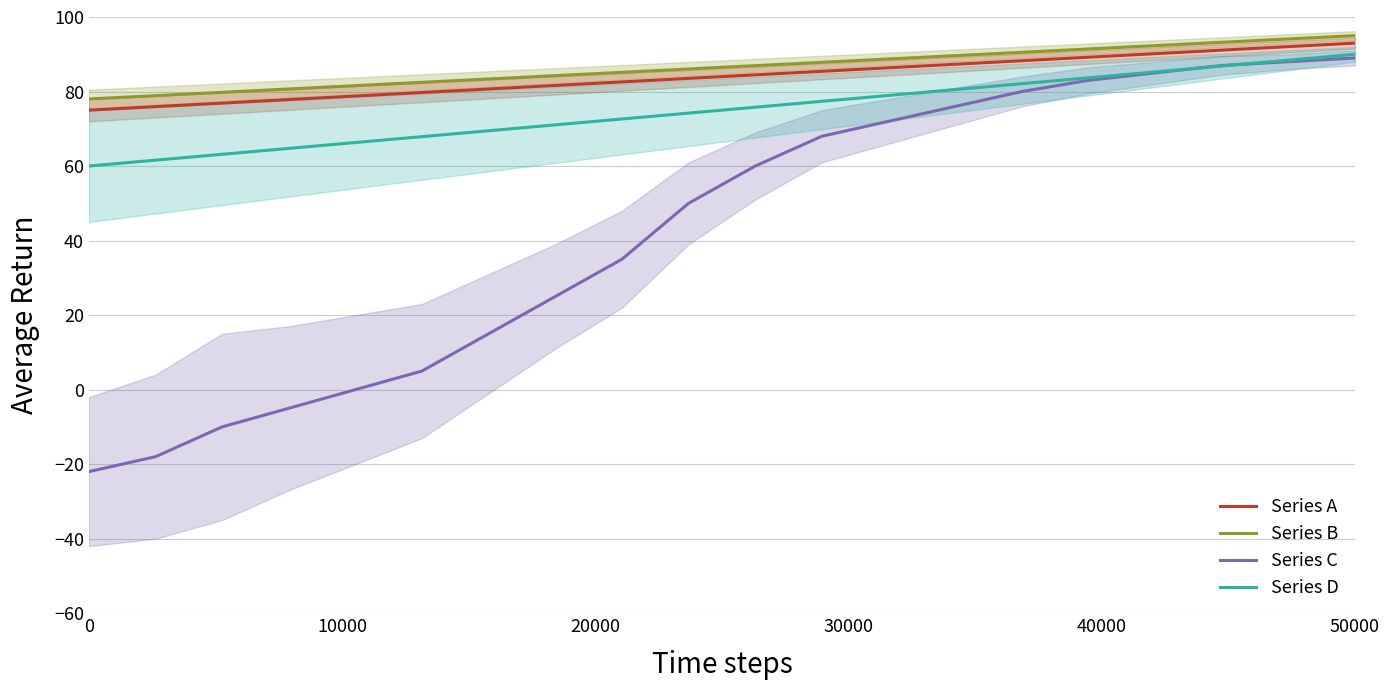

The value of Series A at 50000 is 135.5. True or false?

False